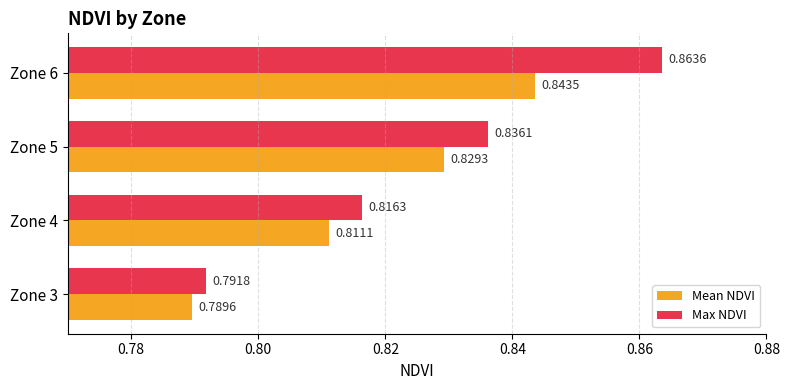

Rank the categories by Mean NDVI value from lowest to highest.

Zone 3, Zone 4, Zone 5, Zone 6